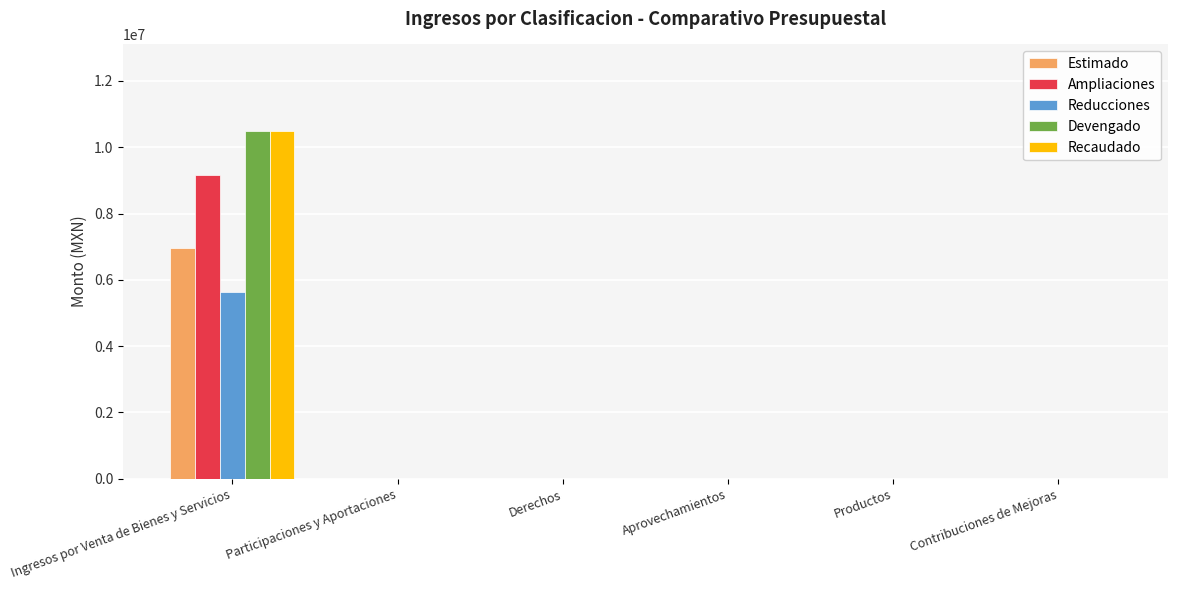

What is the sum of all Estimado values?

6960000.0